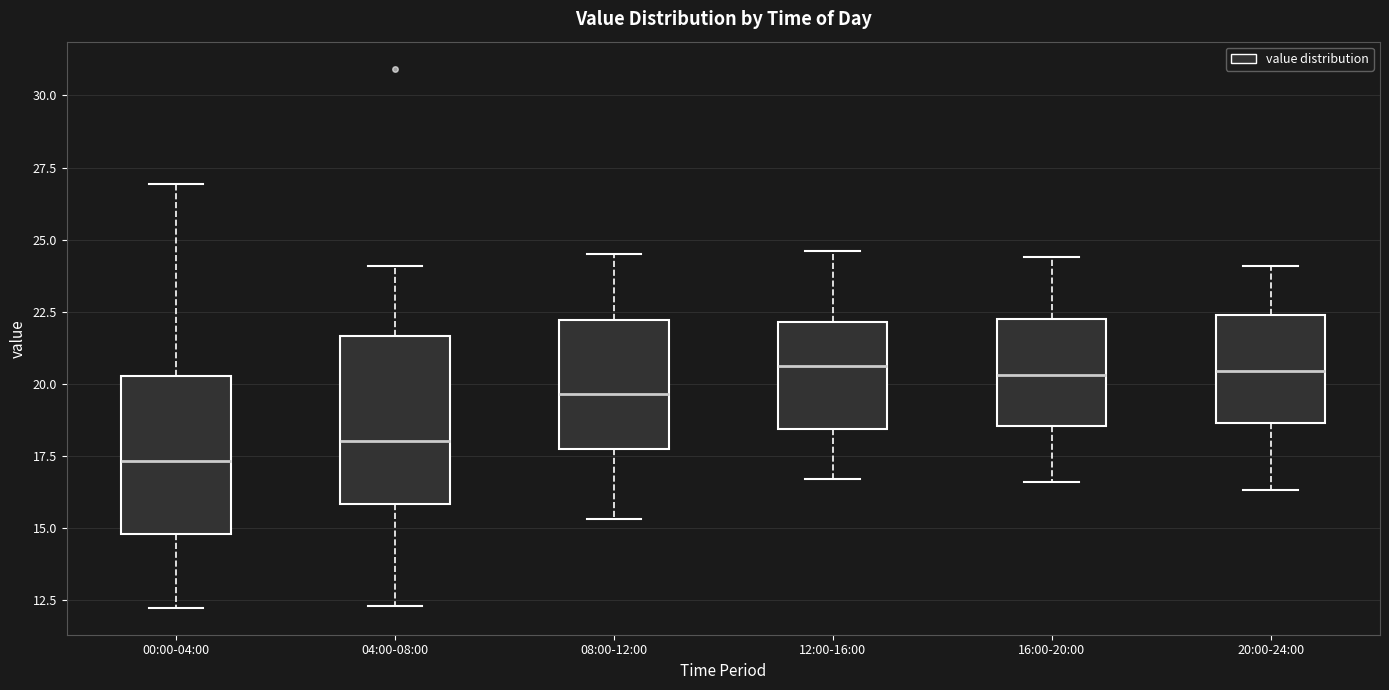

Reading left to right, read every box against the y-axis: the position of its median line, the range the box covers, and the ends of its whiskers. The values are not printed on the chart, so give them approximately, as read against the axis.

00:00-04:00: median 17.5, box 15.0 to 20.5, whiskers 12.0 to 27.0
04:00-08:00: median 18.0, box 16.0 to 21.5, whiskers 12.5 to 24.0
08:00-12:00: median 19.5, box 17.5 to 22.0, whiskers 15.5 to 24.5
12:00-16:00: median 20.5, box 18.5 to 22.0, whiskers 16.5 to 24.5
16:00-20:00: median 20.5, box 18.5 to 22.5, whiskers 16.5 to 24.5
20:00-24:00: median 20.5, box 18.5 to 22.5, whiskers 16.5 to 24.0